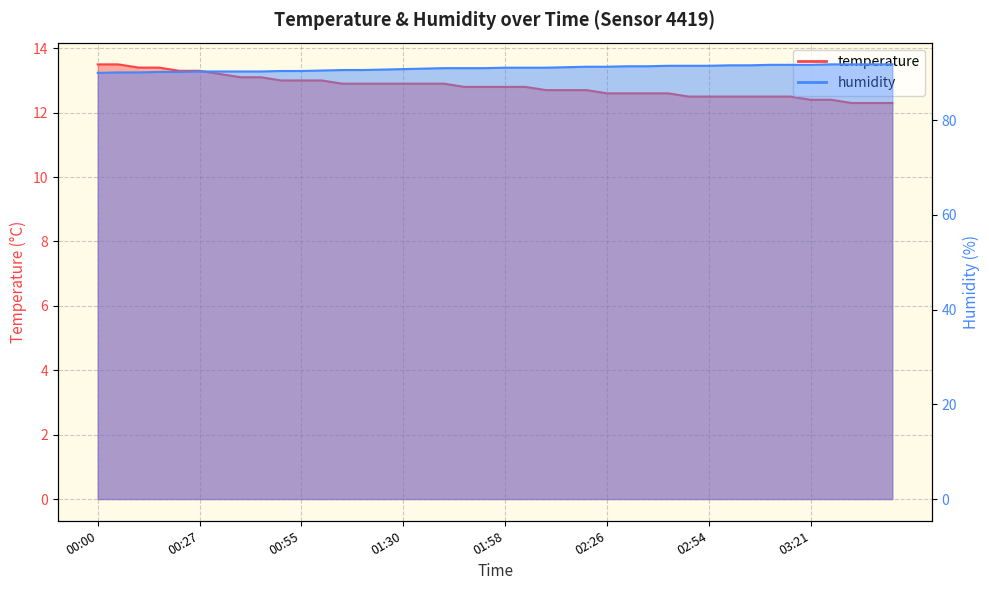

True or false: temperature has more than 0 interior local peaks.

False